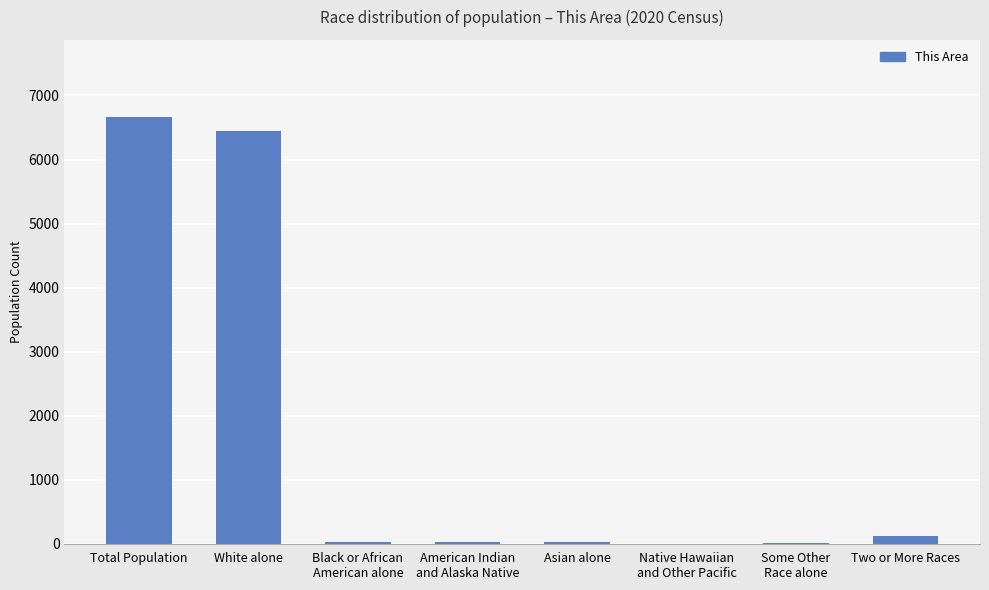

Are the bars horizontal?

No